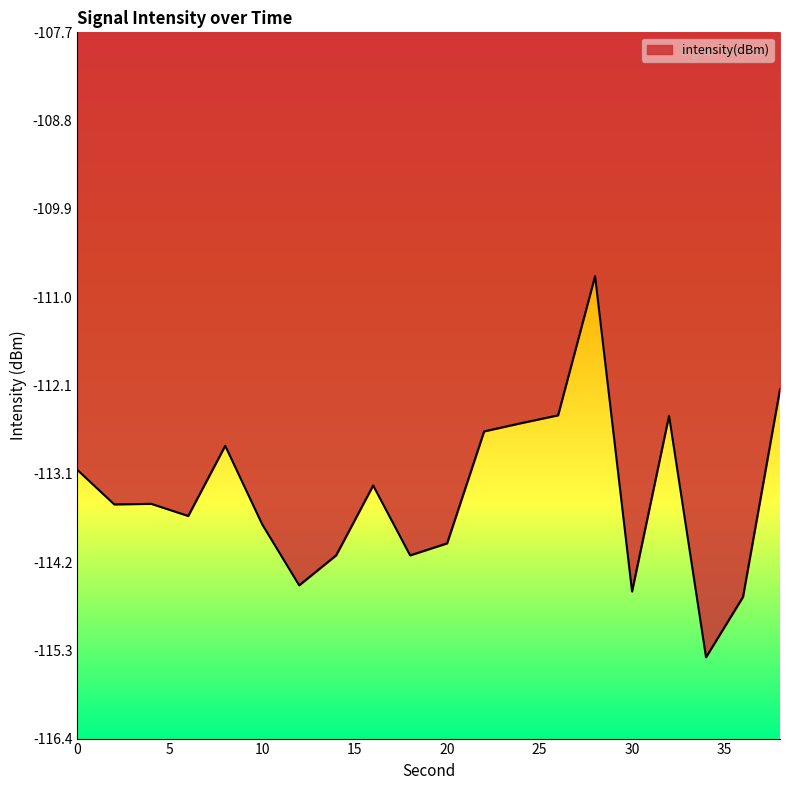

What is the smallest value displayed?

-115.4